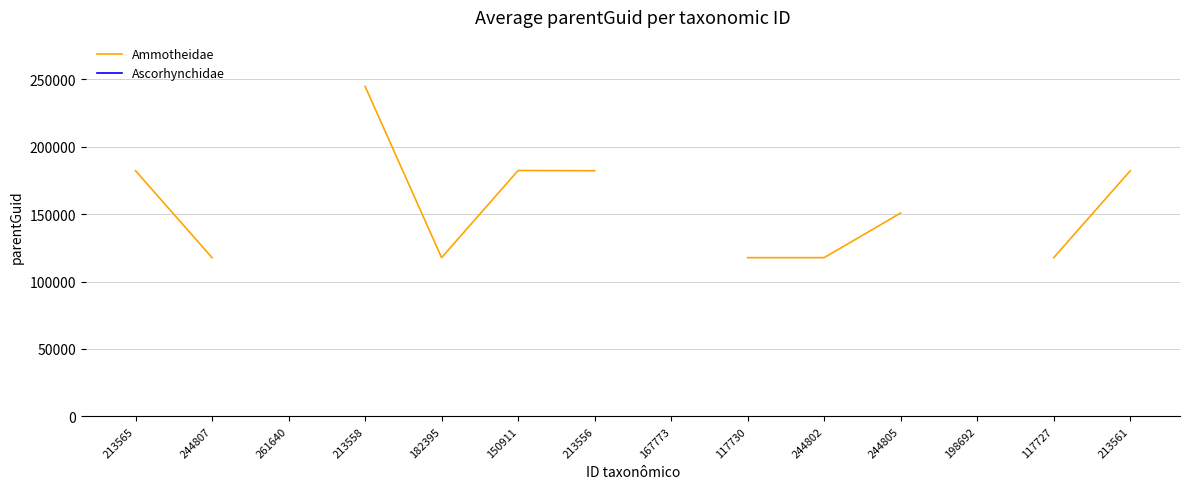

The Ammotheidae series shows 287644.9 at 213556. True or false?

False